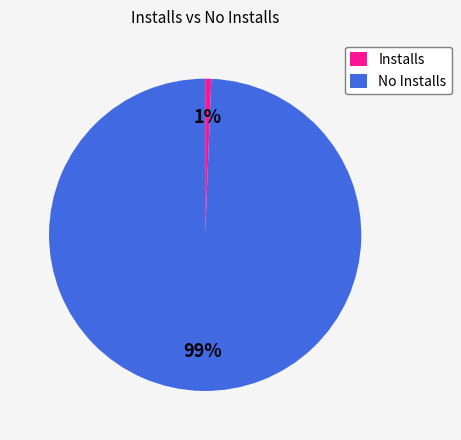

Is the sum of No Installs and Installs greater than half?

Yes